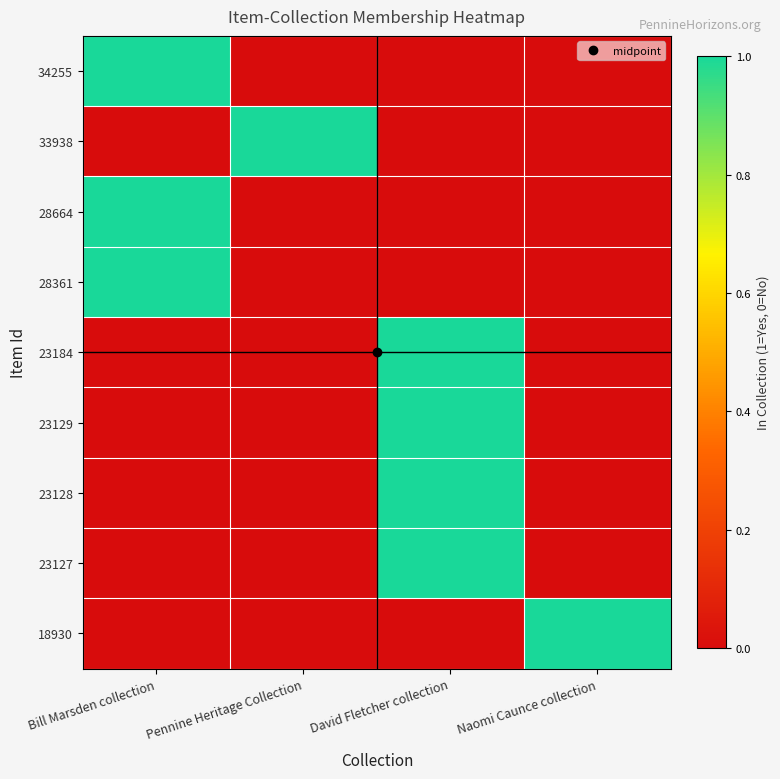

Reading left to right, list all the values displayed in this chart.

34255: Bill Marsden collection=1	Pennine Heritage Collection=0	David Fletcher collection=0	Naomi Caunce collection=0
33938: Bill Marsden collection=0	Pennine Heritage Collection=1	David Fletcher collection=0	Naomi Caunce collection=0
28664: Bill Marsden collection=1	Pennine Heritage Collection=0	David Fletcher collection=0	Naomi Caunce collection=0
28361: Bill Marsden collection=1	Pennine Heritage Collection=0	David Fletcher collection=0	Naomi Caunce collection=0
23184: Bill Marsden collection=0	Pennine Heritage Collection=0	David Fletcher collection=1	Naomi Caunce collection=0
23129: Bill Marsden collection=0	Pennine Heritage Collection=0	David Fletcher collection=1	Naomi Caunce collection=0
23128: Bill Marsden collection=0	Pennine Heritage Collection=0	David Fletcher collection=1	Naomi Caunce collection=0
23127: Bill Marsden collection=0	Pennine Heritage Collection=0	David Fletcher collection=1	Naomi Caunce collection=0
18930: Bill Marsden collection=0	Pennine Heritage Collection=0	David Fletcher collection=0	Naomi Caunce collection=1